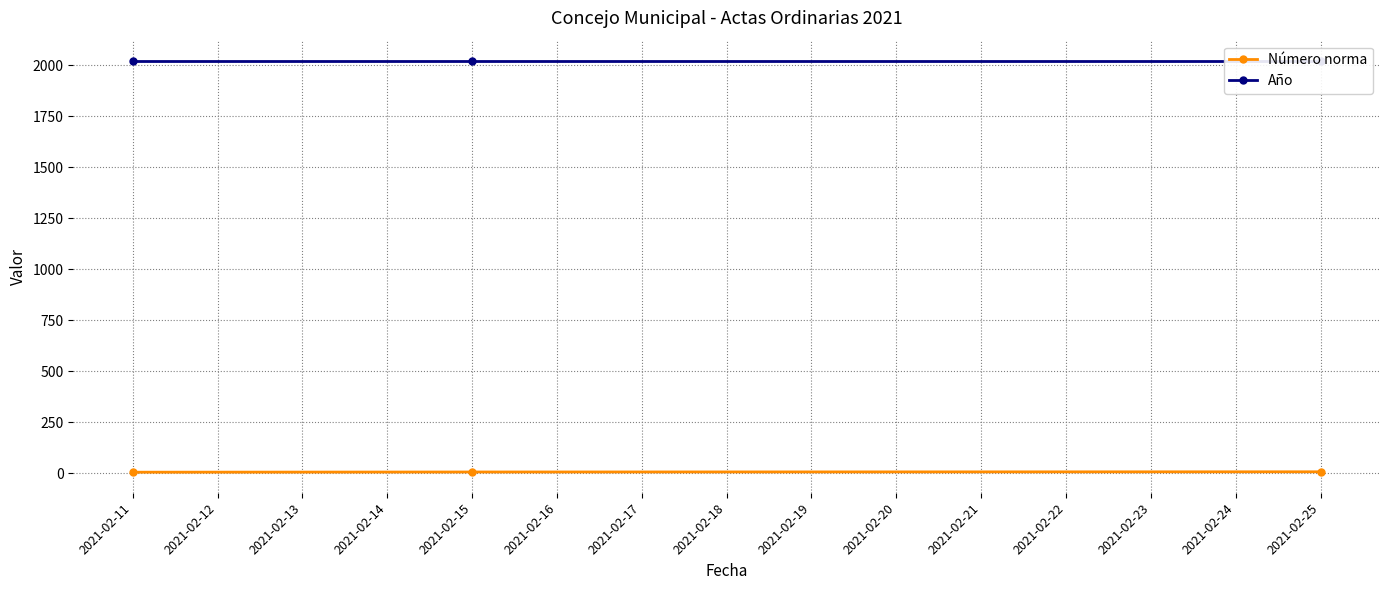

Which series has the widest spread of values?

Número norma